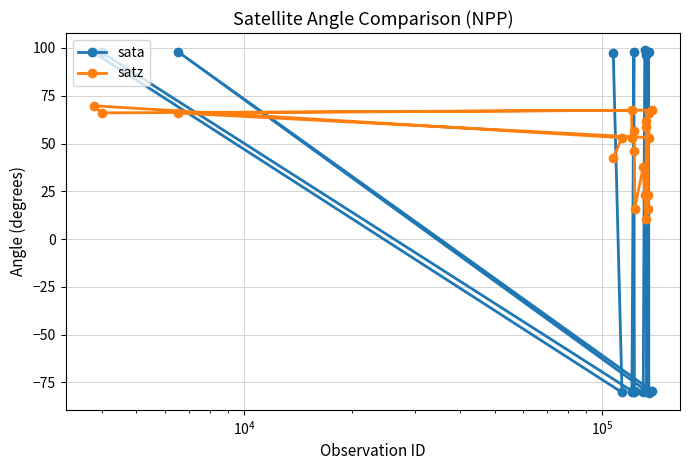

Reading left to right, what are all the values shown in this chart?

sata: 97.4	-80.2	97.6	97.7	-79.4	-80.0	97.8	-80.0	-79.3	-80.0	98.8	96.6	97.7	-79.6	-79.4	97.7	97.8	-80.4	97.8	-79.5
satz: 42.4	53.1	69.8	66.0	67.4	52.9	56.5	46.1	15.8	37.8	22.9	10.4	61.6	58.7	16.0	22.9	65.9	53.1	66.0	67.5